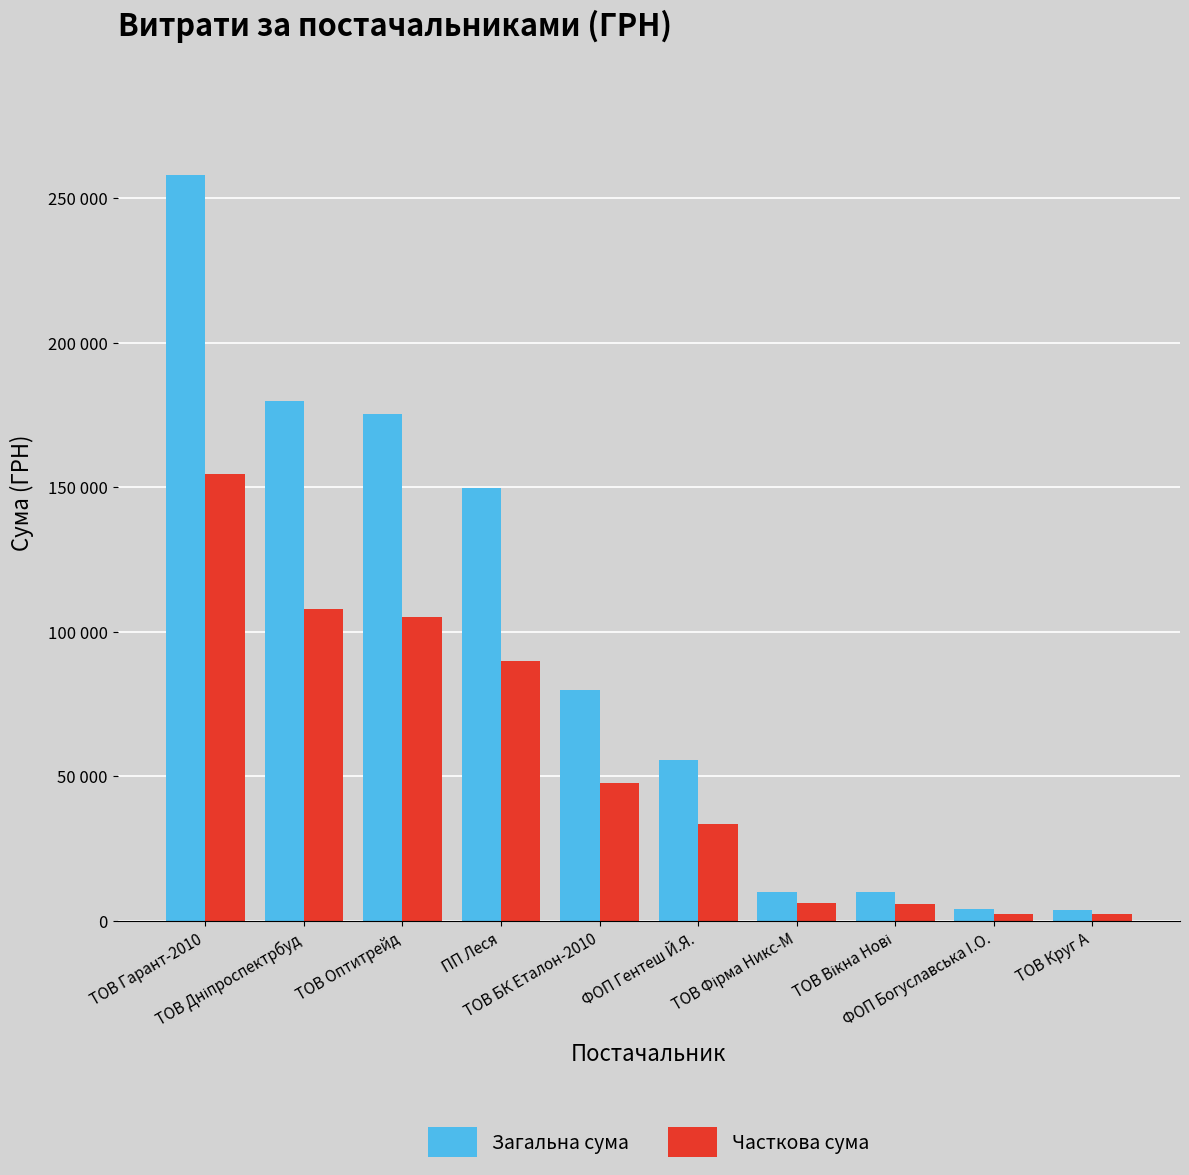

Does the chart contain any negative values?

No